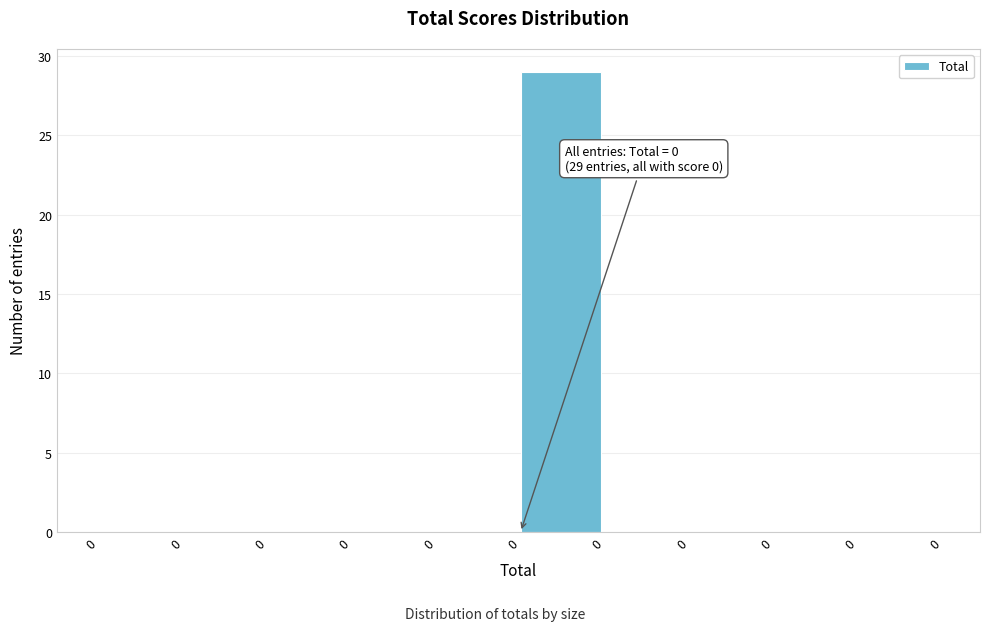

How many categories are shown in the chart?

10